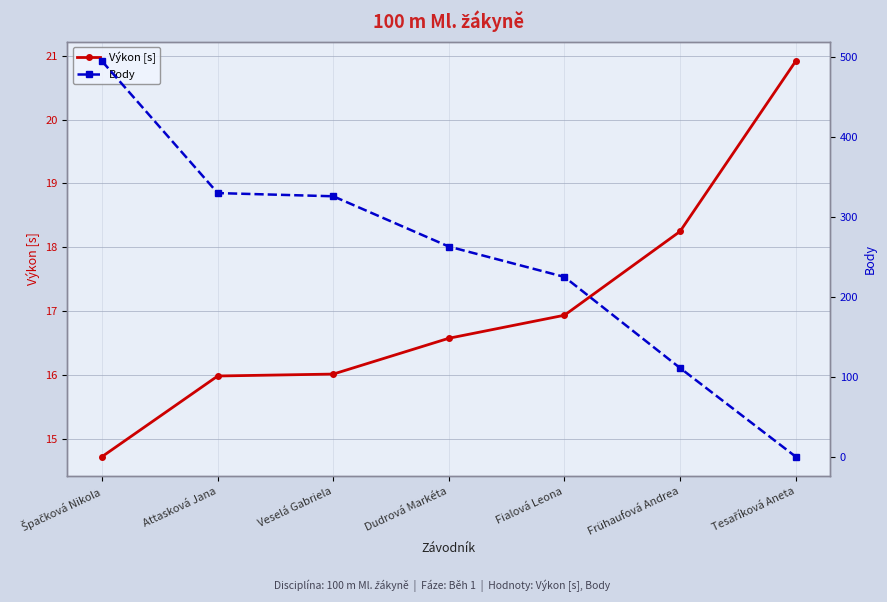

Where is Body nearest to the value 247?

Dudrová Markéta